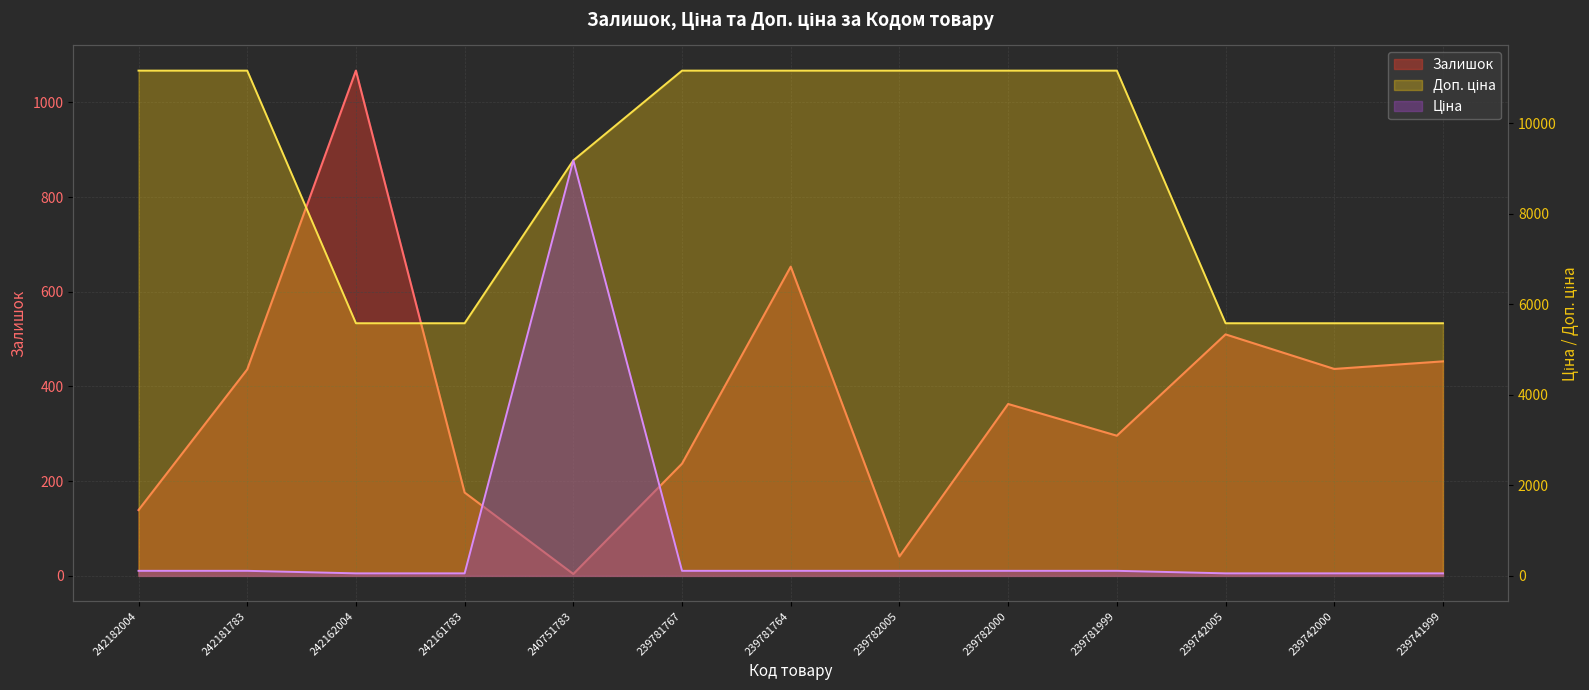

The value of Доп. ціна at 239742000 is 5585.0. True or false?

True